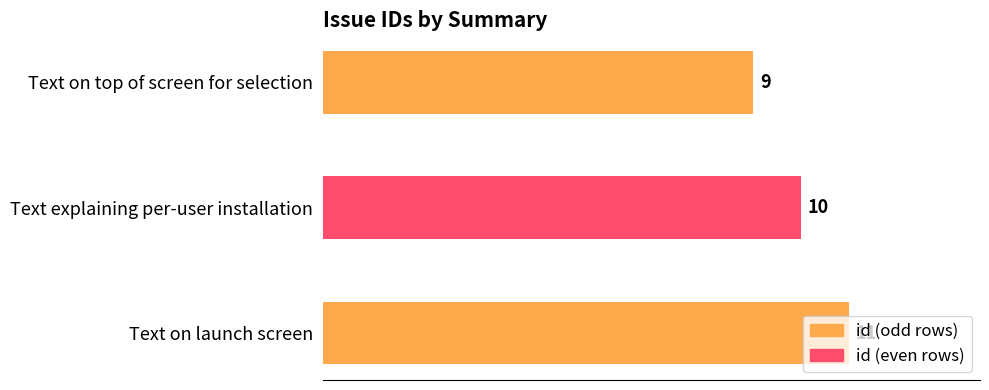

Approximately how many times larger is the value at Text explaining per-user installation compared to Text on launch screen?

0.9